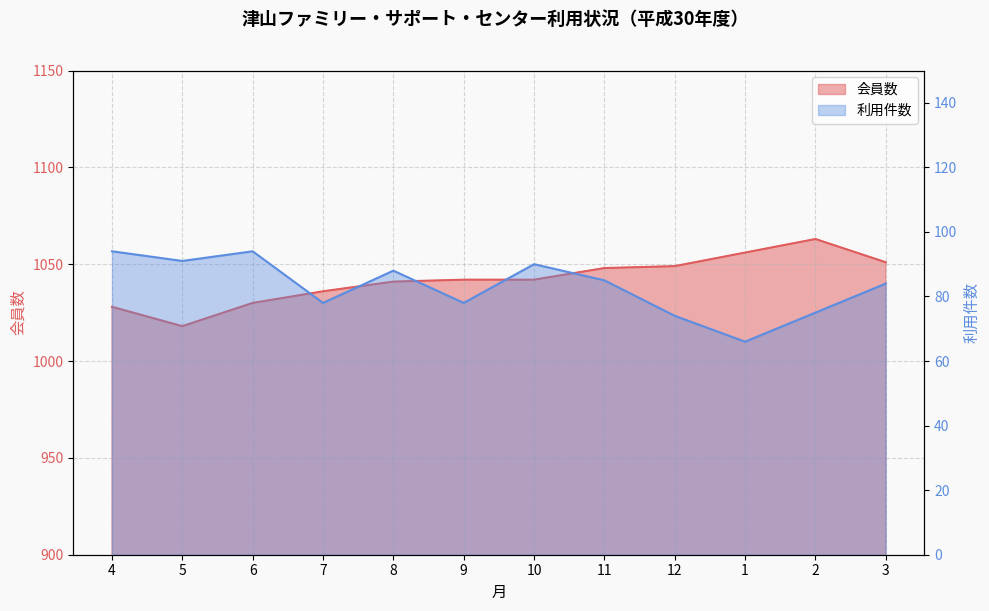

What is the difference between the maximum and minimum values in the 会員数 series?

45